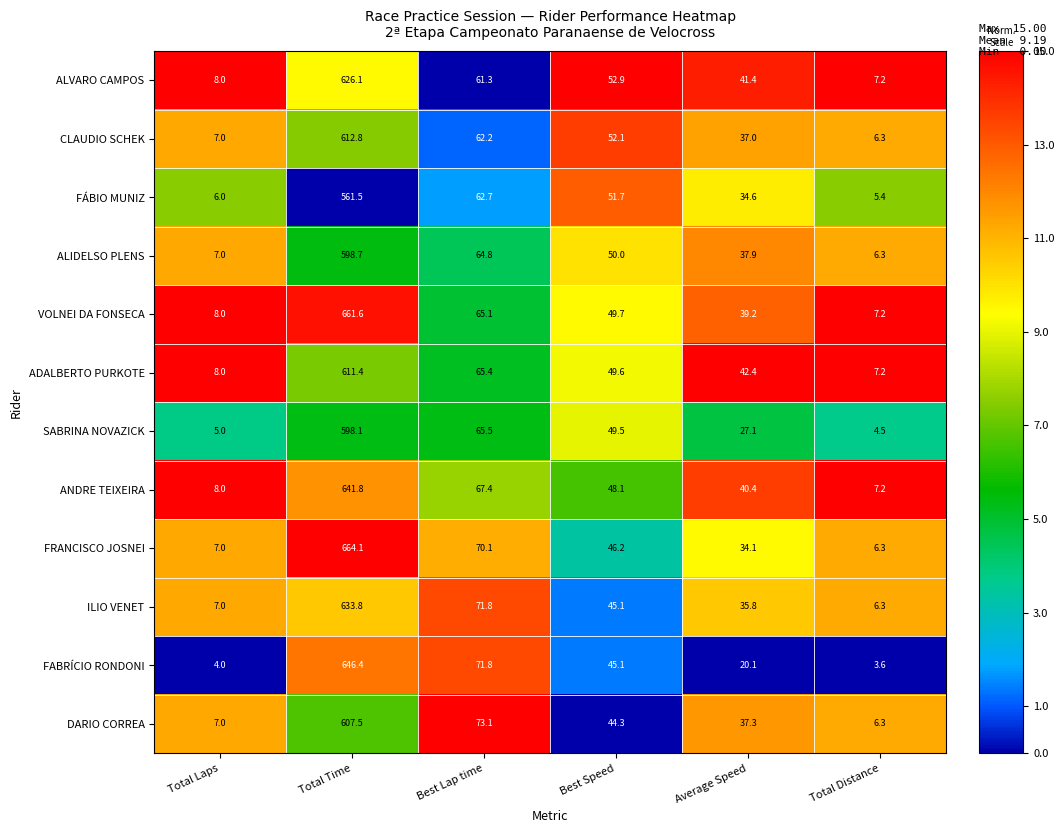

What is the difference between the maximum and minimum values in the ANDRE TEIXEIRA series?

634.6